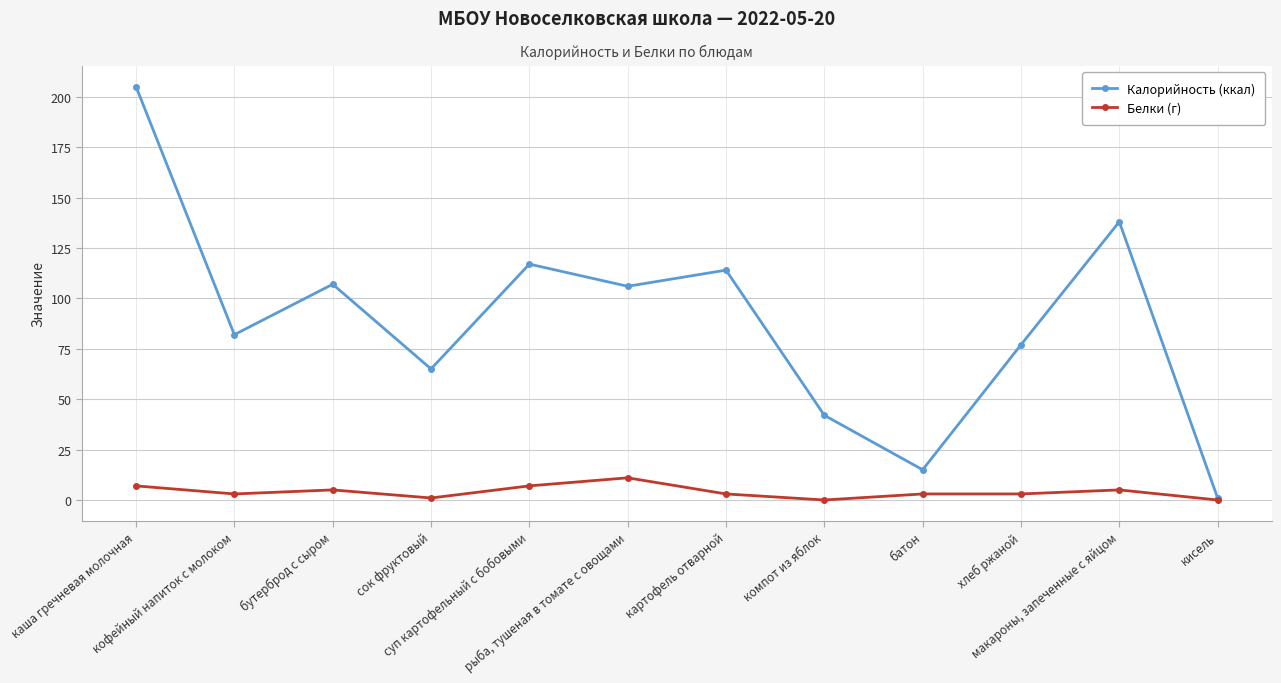

Which series has the largest range (max minus min)?

Калорийность (ккал)